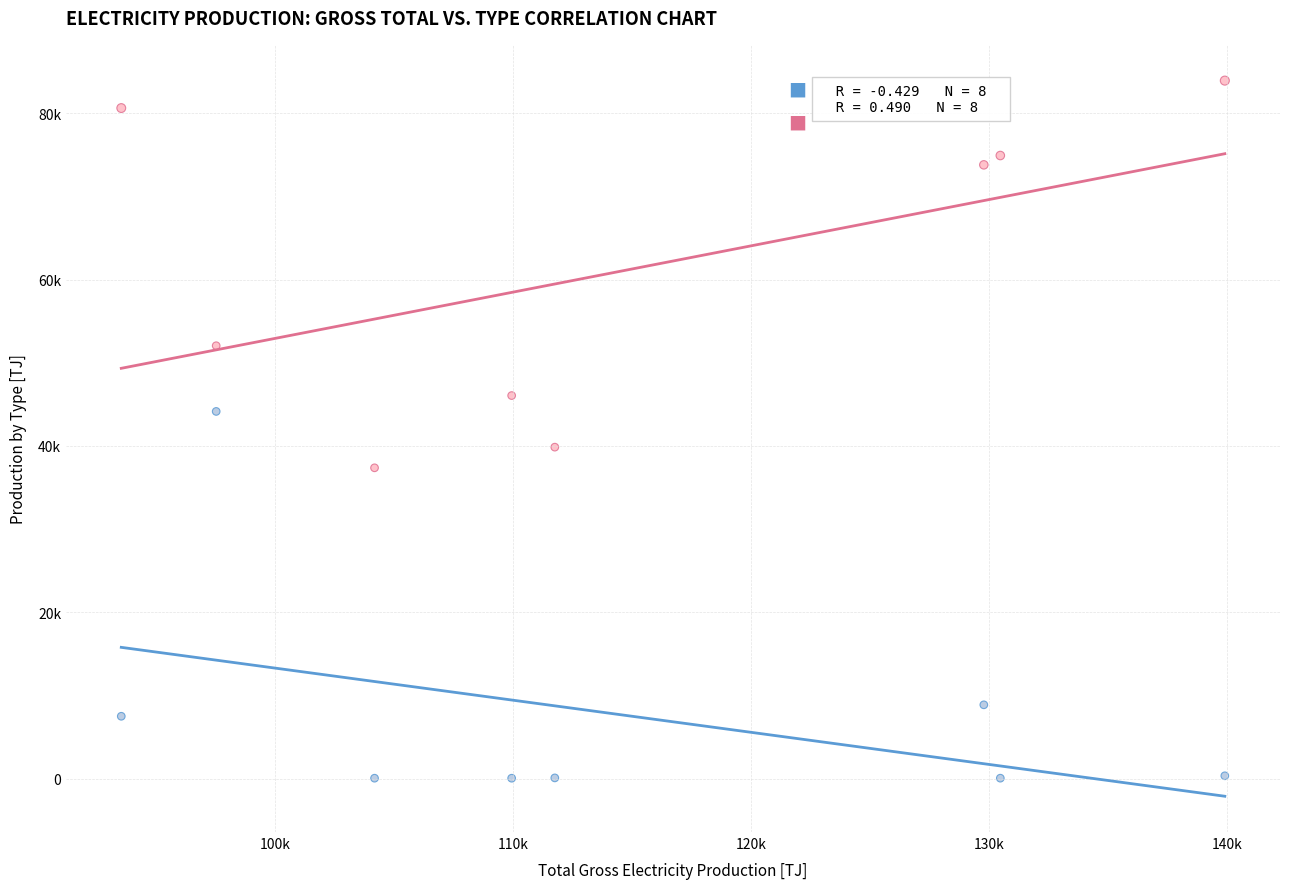

Which series has the widest spread of Y values?

Large-scale CHP units